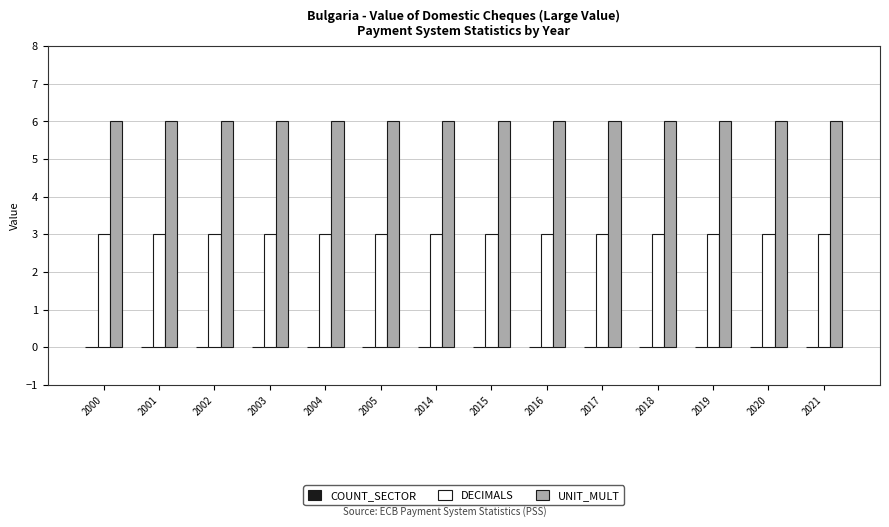

Is it true that DECIMALS equals 3 at 2014?

True